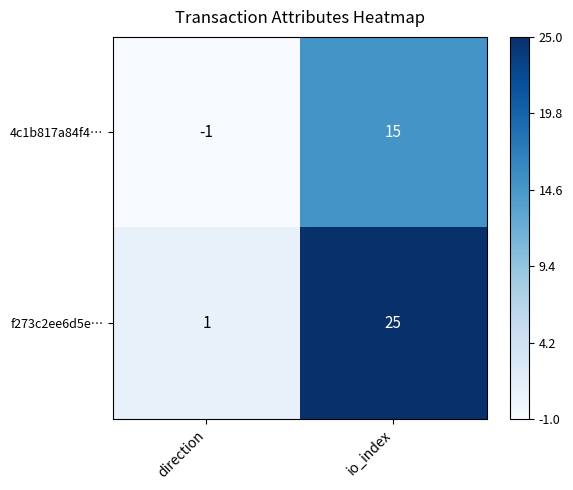

Which series has the widest spread of values?

f273c2ee6d5e…